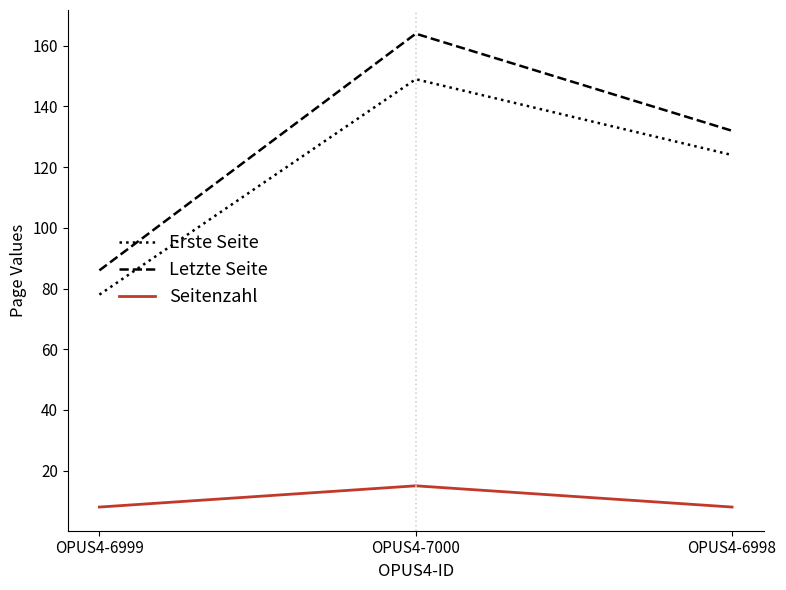

Is the value of Erste Seite at OPUS4-6998 greater than the value of Seitenzahl at OPUS4-7000?

Yes